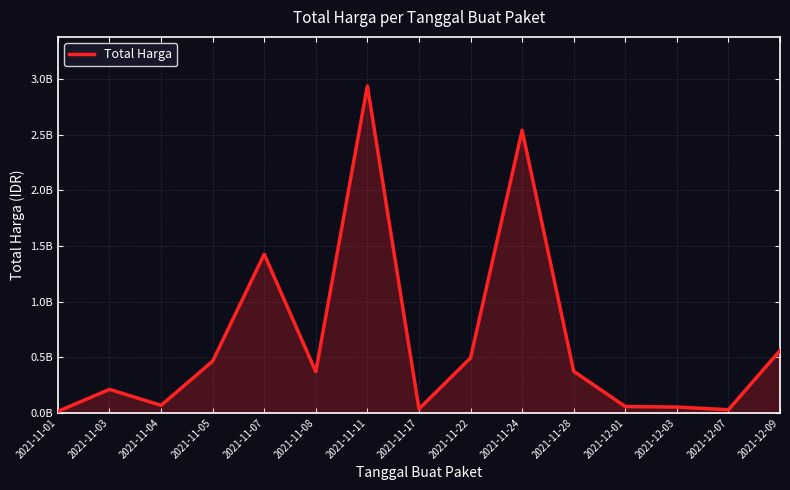

Does the chart display data point markers on the line(s)?

No